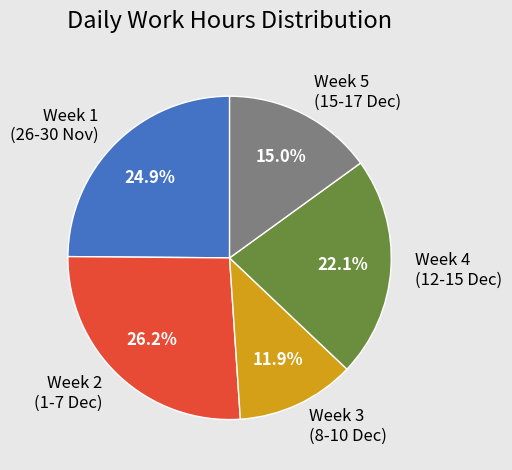

Does any single category account for the majority?

No